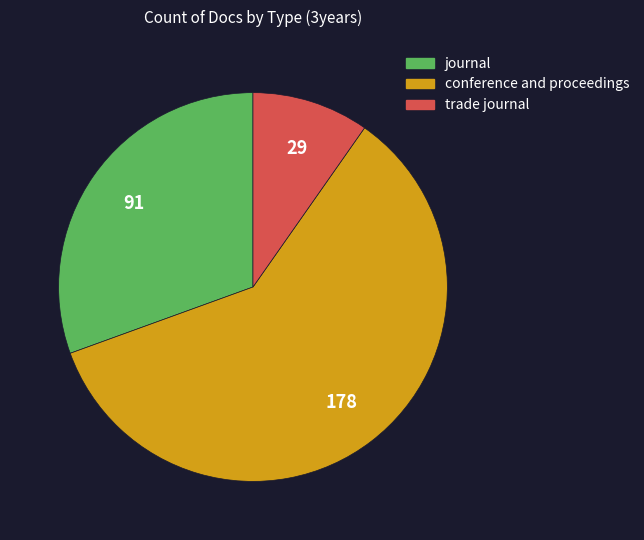

Is there any slice that represents more than half of the pie?

Yes